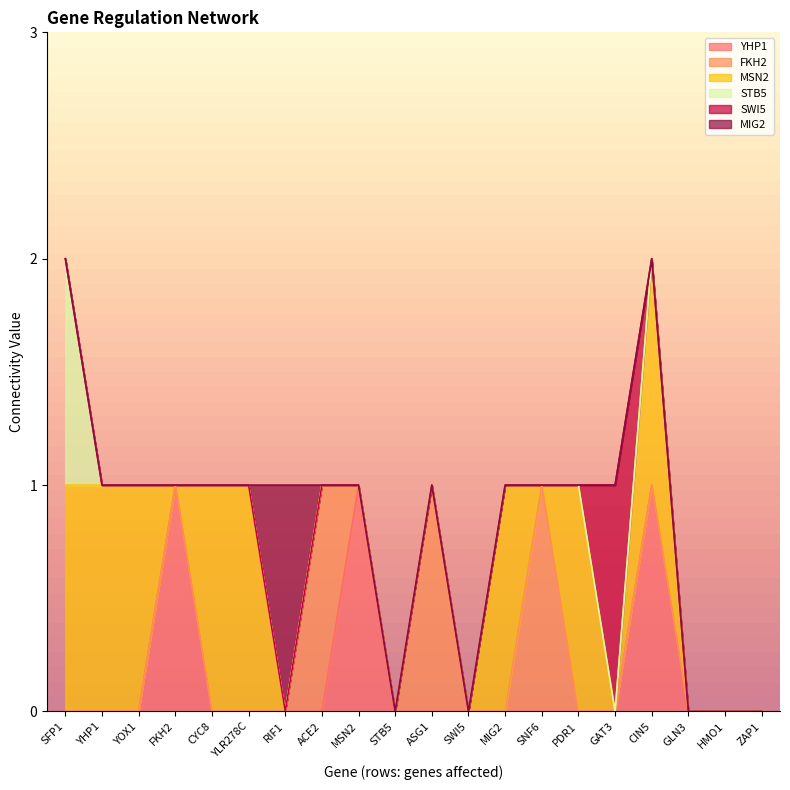

What is the difference between the highest and lowest values at RIF1?

1